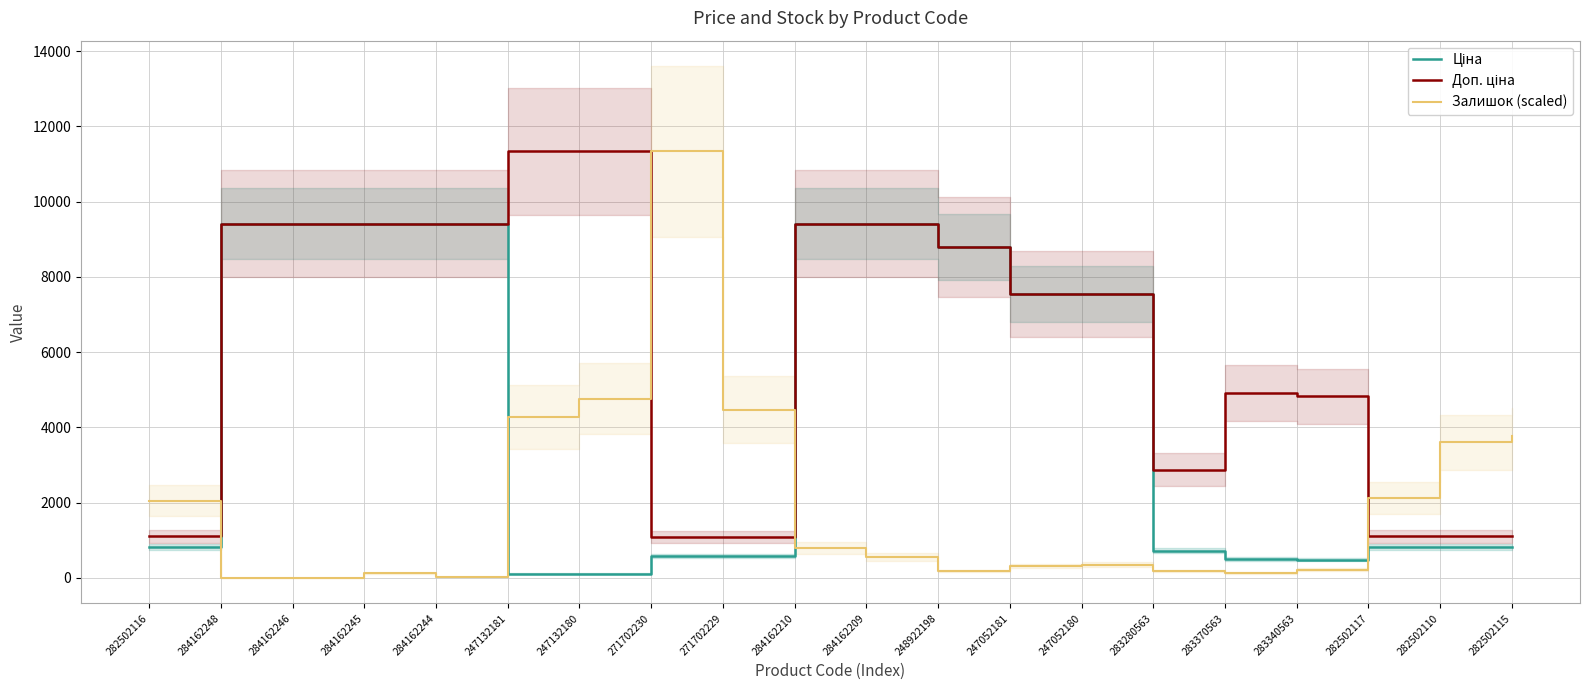

Reading left to right, list all the values displayed in this chart.

Ціна: 282502116=813.0	284162248=9416.9	284162246=9416.9	284162245=9416.9	284162244=9416.9	247132181=113.3	247132180=113.3	271702230=586.0	271702229=586.0	284162210=9416.9	284162209=9416.9	248922198=8797.6	247052181=7545.9	247052180=7545.9	283280563=719.6	283370563=491.7	283340563=482.1	282502117=813.0	282502110=813.0	282502115=813.0
Доп. ціна: 282502116=1101.8	284162248=9416.9	284162246=9416.9	284162245=9416.9	284162244=9416.9	247132181=11334.0	247132180=11334.0	271702230=1074.5	271702229=1074.5	284162210=9416.9	284162209=9416.9	248922198=8797.6	247052181=7545.9	247052180=7545.9	283280563=2878.5	283370563=4917.4	283340563=4821.4	282502117=1101.8	282502110=1101.8	282502115=1101.8
Залишок (scaled): 282502116=2053.3	284162248=0.0	284162246=0.0	284162245=115.0	284162244=16.4	247132181=4270.8	247132180=4763.6	271702230=11334.0	271702229=4467.9	284162210=788.5	284162209=558.5	248922198=180.7	247052181=312.1	247052180=344.9	283280563=180.7	283370563=131.4	283340563=213.5	282502117=2119.0	282502110=3597.3	282502115=3761.6